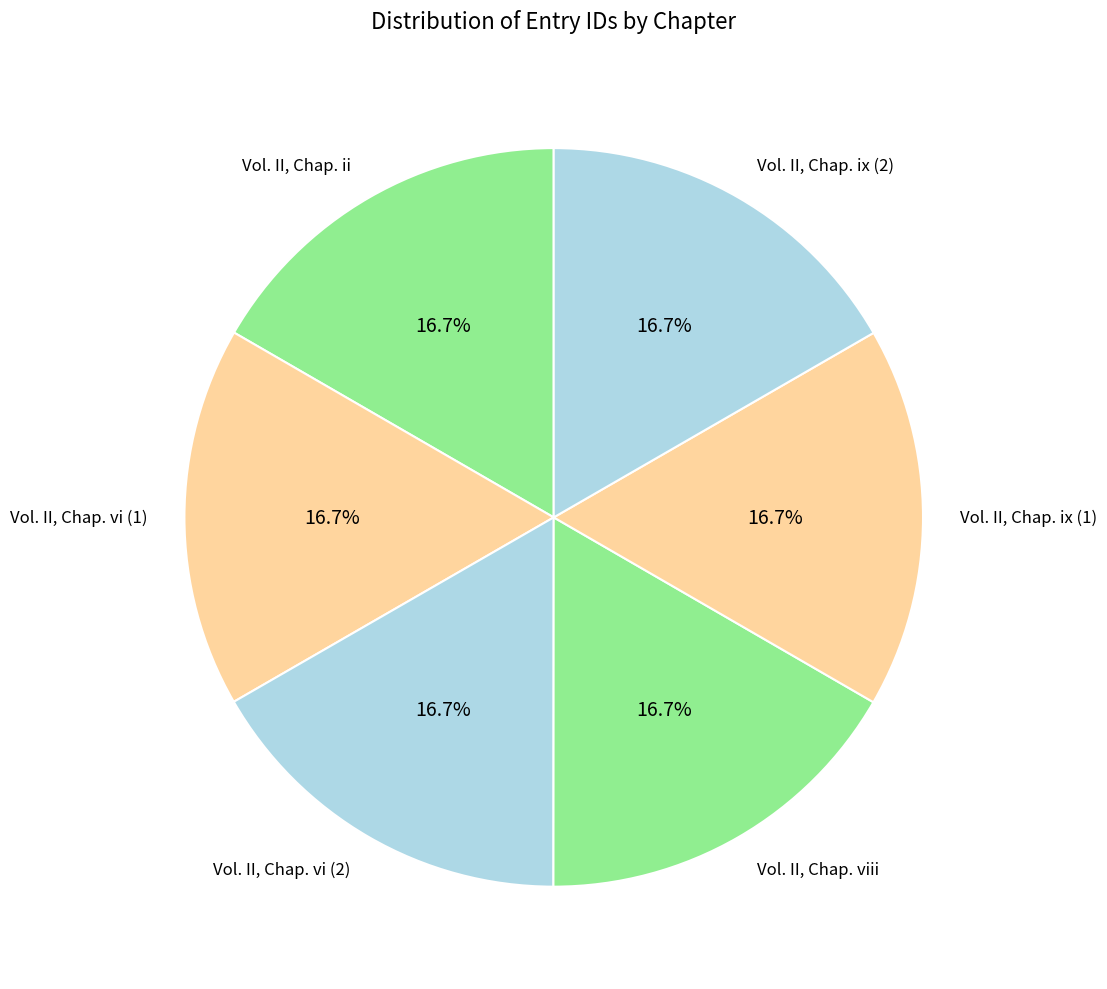

What is the ratio of the value at Vol. II, Chap. ix (1) to the value at Vol. II, Chap. viii?

1.0